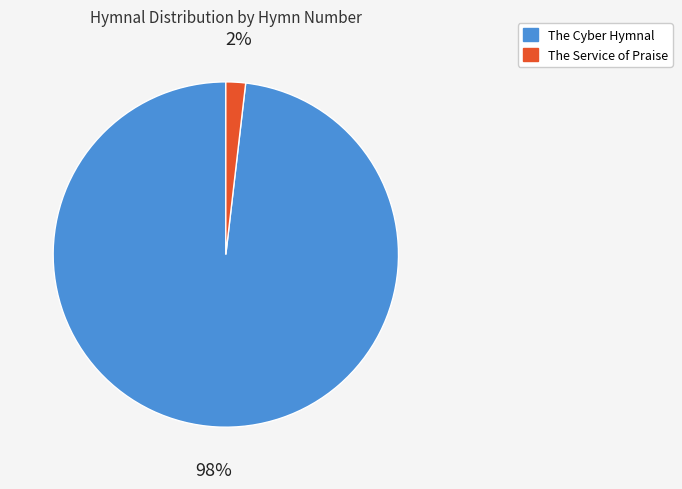

Rank the categories by value from highest to lowest.

The Cyber Hymnal, The Service of Praise